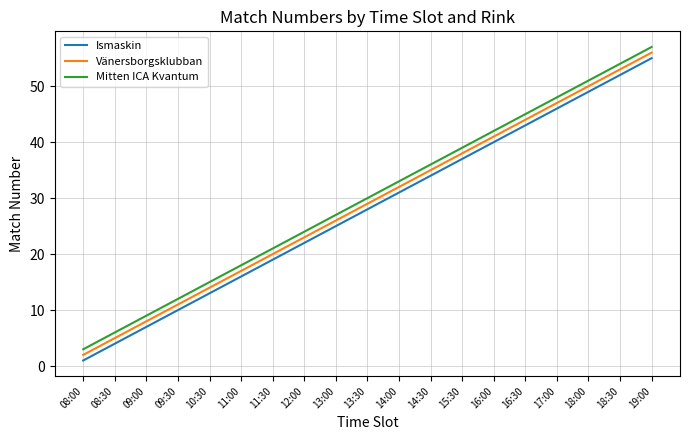

Is the value of Vänersborgsklubban at 16:00 greater than the value of Mitten ICA Kvantum at 13:30?

Yes